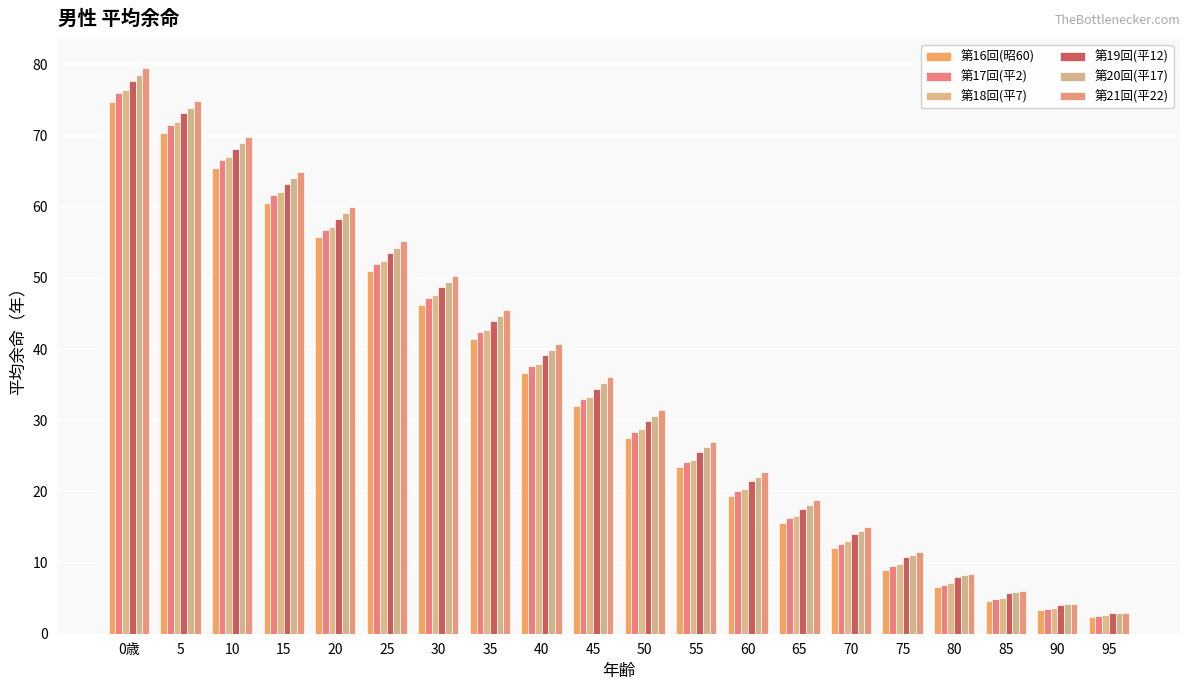

Reading left to right, extract all data points from this chart.

第16回(昭60): 74.8	70.4	65.5	60.5	55.7	51.0	46.2	41.4	36.6	32.0	27.6	23.4	19.3	15.5	12.0	8.9	6.5	4.6	3.3	2.3
第17回(平2): 75.9	71.5	66.5	61.6	56.8	52.0	47.2	42.4	37.6	32.9	28.4	24.1	20.0	16.2	12.7	9.5	6.9	4.9	3.5	2.5
第18回(平7): 76.4	71.9	66.9	62.0	57.2	52.4	47.5	42.7	38.0	33.3	28.8	24.4	20.3	16.5	13.0	9.8	7.1	5.0	3.6	2.6
第19回(平12): 77.7	73.1	68.2	63.2	58.3	53.5	48.7	43.9	39.1	34.5	29.9	25.6	21.4	17.5	14.0	10.8	8.0	5.8	4.1	3.0
第20回(平17): 78.6	73.9	68.9	64.0	59.1	54.2	49.4	44.6	39.9	35.2	30.6	26.2	22.1	18.1	14.4	11.1	8.2	5.9	4.2	2.9
第21回(平22): 79.5	74.8	69.8	64.9	60.0	55.2	50.3	45.5	40.7	36.0	31.4	27.0	22.8	18.7	15.0	11.4	8.4	6.0	4.2	2.9